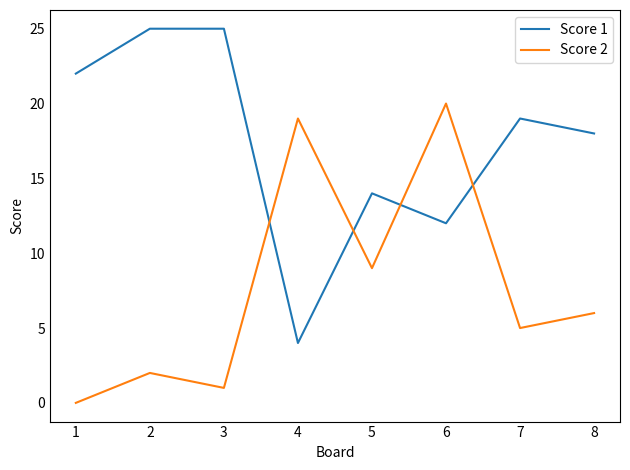

Rank the series by their maximum value, from highest to lowest.

Score 1, Score 2